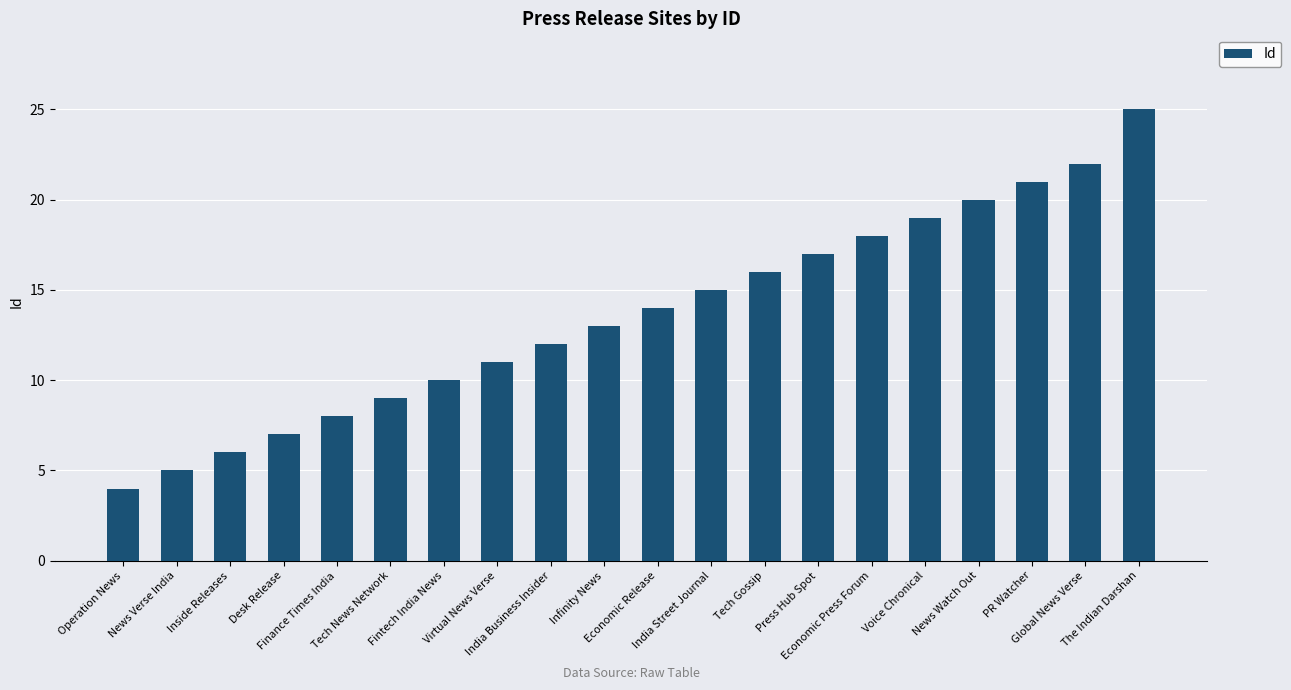

What is the ratio of the value at News Verse India to the value at Press Hub Spot?

0.3